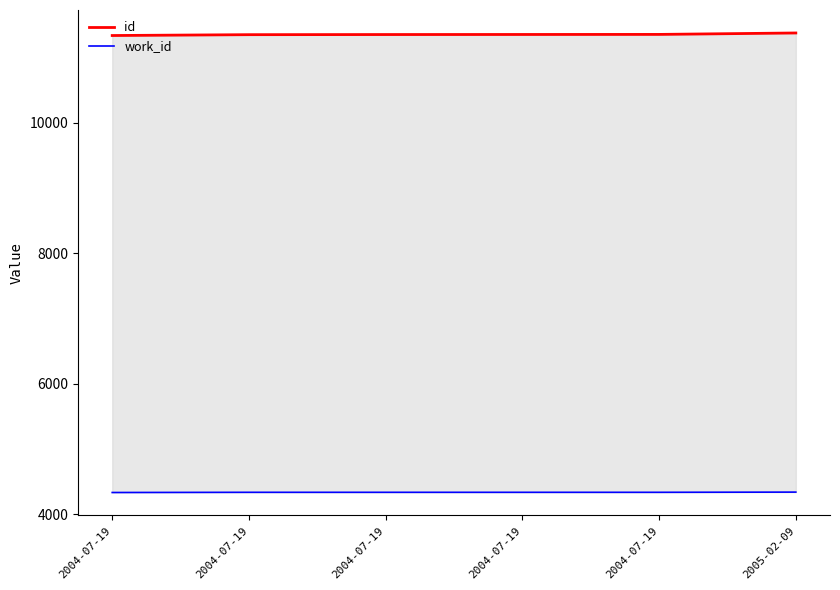

Reading right to left, extract all data points from this chart.

id: 11377	11355	11354	11353	11351	11338
work_id: 4343	4340	4340	4340	4340	4337